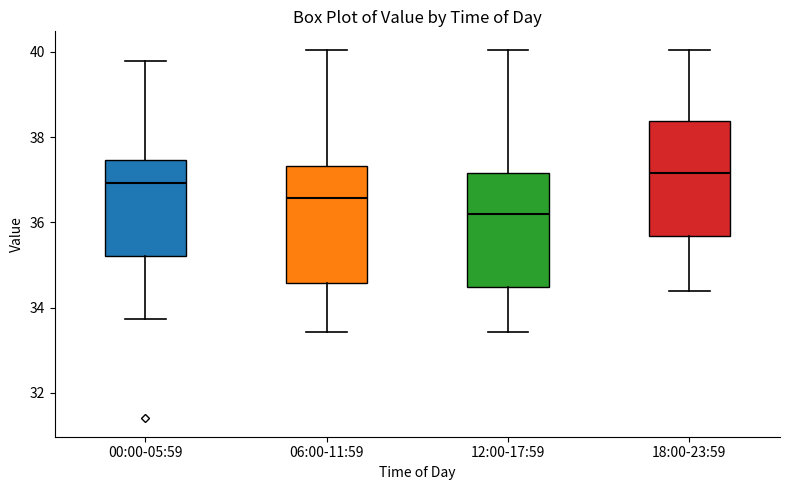

Reading left to right, read every box against the y-axis: the position of its median line, the range the box covers, and the ends of its whiskers. The values are not printed on the chart, so give them approximately, as read against the axis.

00:00-05:59: median 37.0, box 35.2 to 37.4, whiskers 33.8 to 39.8
06:00-11:59: median 36.6, box 34.6 to 37.4, whiskers 33.4 to 40.0
12:00-17:59: median 36.2, box 34.4 to 37.2, whiskers 33.4 to 40.0
18:00-23:59: median 37.2, box 35.6 to 38.4, whiskers 34.4 to 40.0